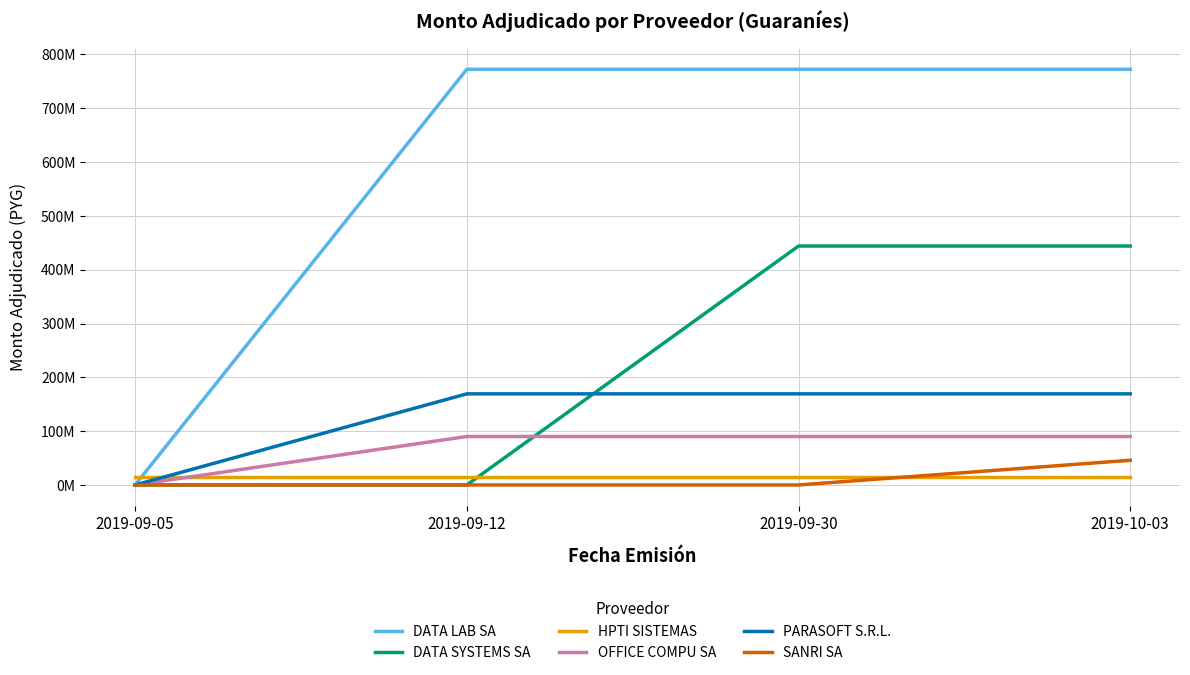

What are all the series names shown in the legend?

DATA LAB SA, DATA SYSTEMS SA, HPTI SISTEMAS, OFFICE COMPU SA, PARASOFT S.R.L., SANRI SA